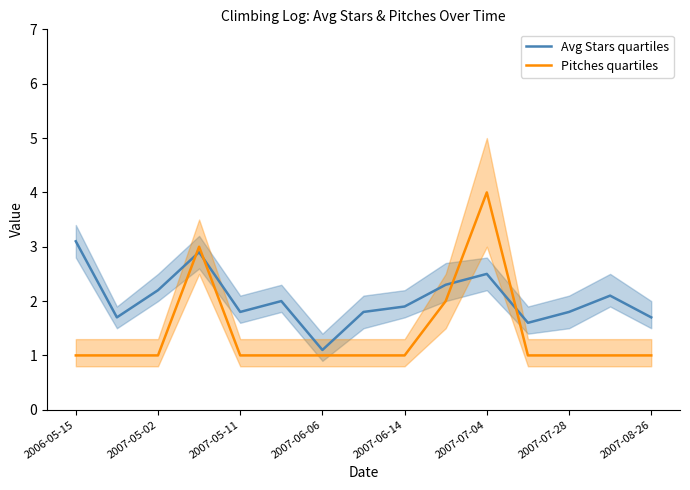

Is the value of Avg Stars quartiles at 2007-05-02 greater than the value of Pitches quartiles at 2007-06-14?

Yes